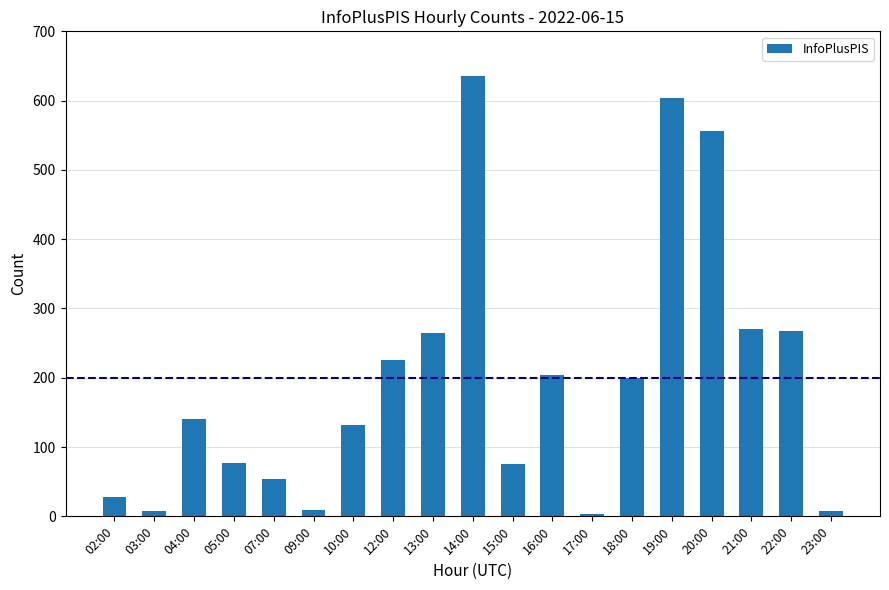

What is the sum of the values at 04:00 and 23:00?

147